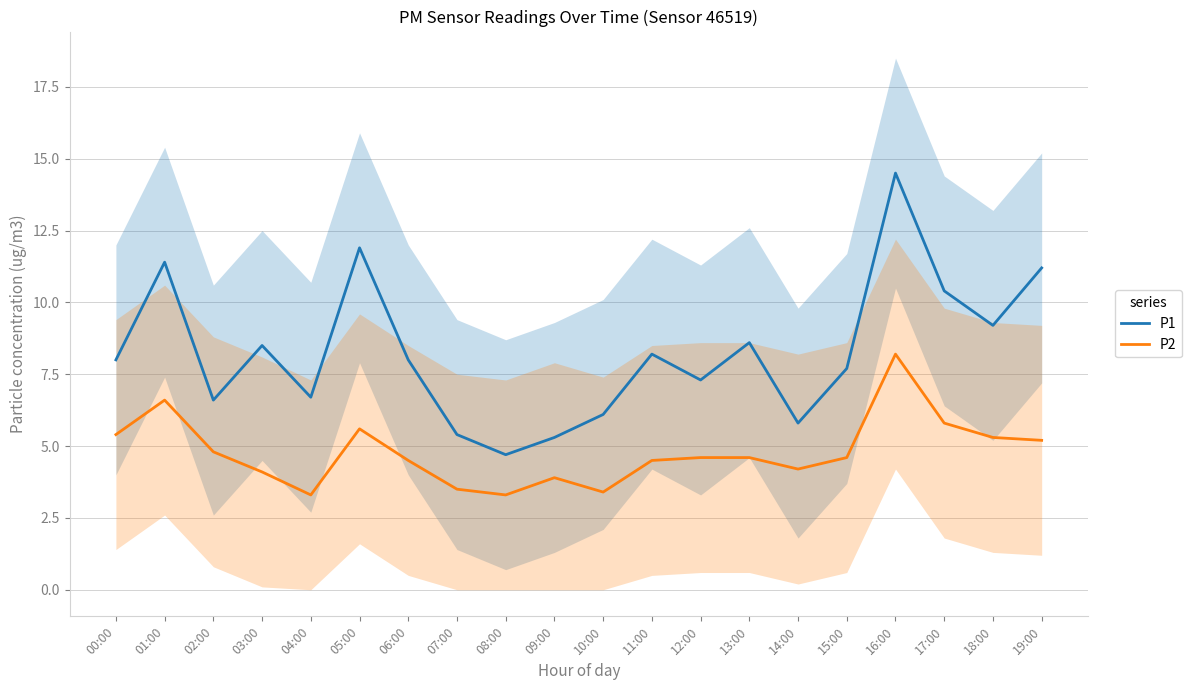

What position from the right is 15:00?

5